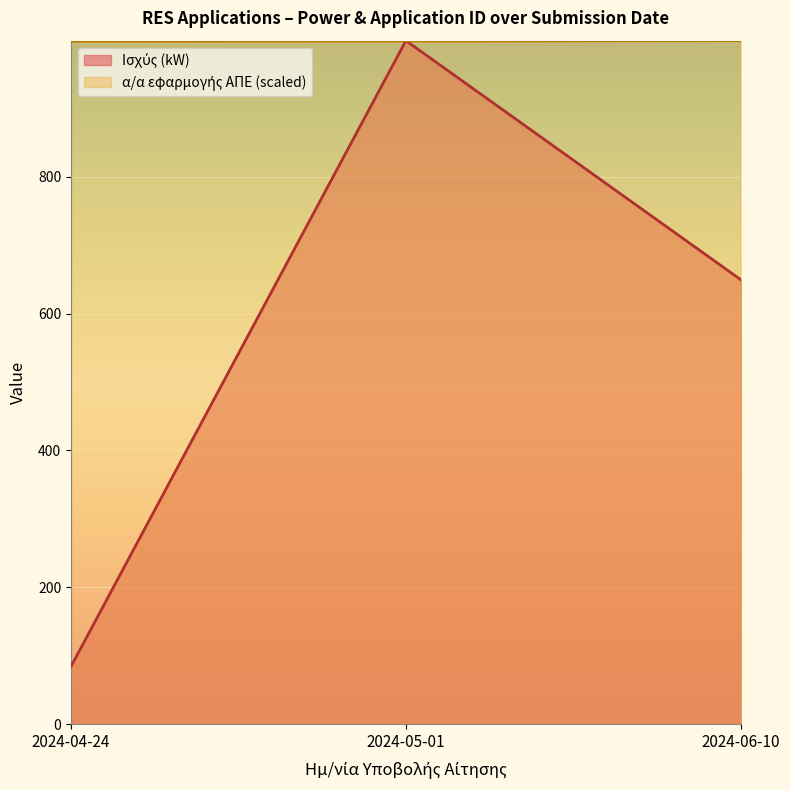

What is the sum of all Ισχύς (kW) values?

1733.0